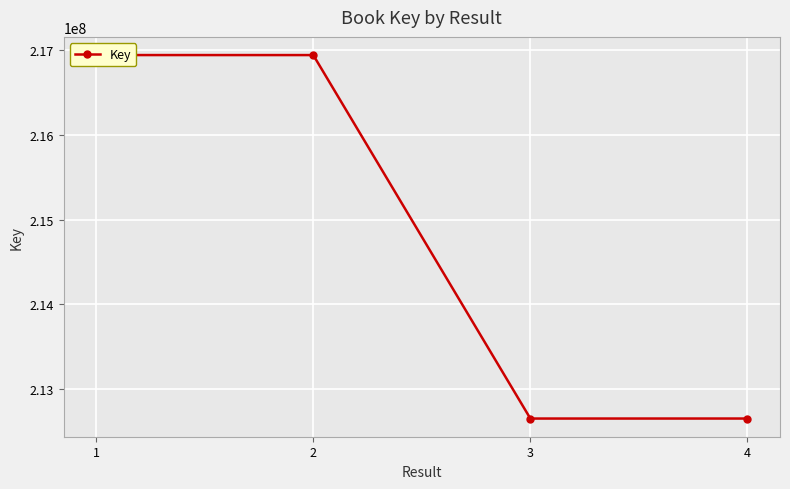

The chart shows a value of 216944371 at 1. True or false?

True